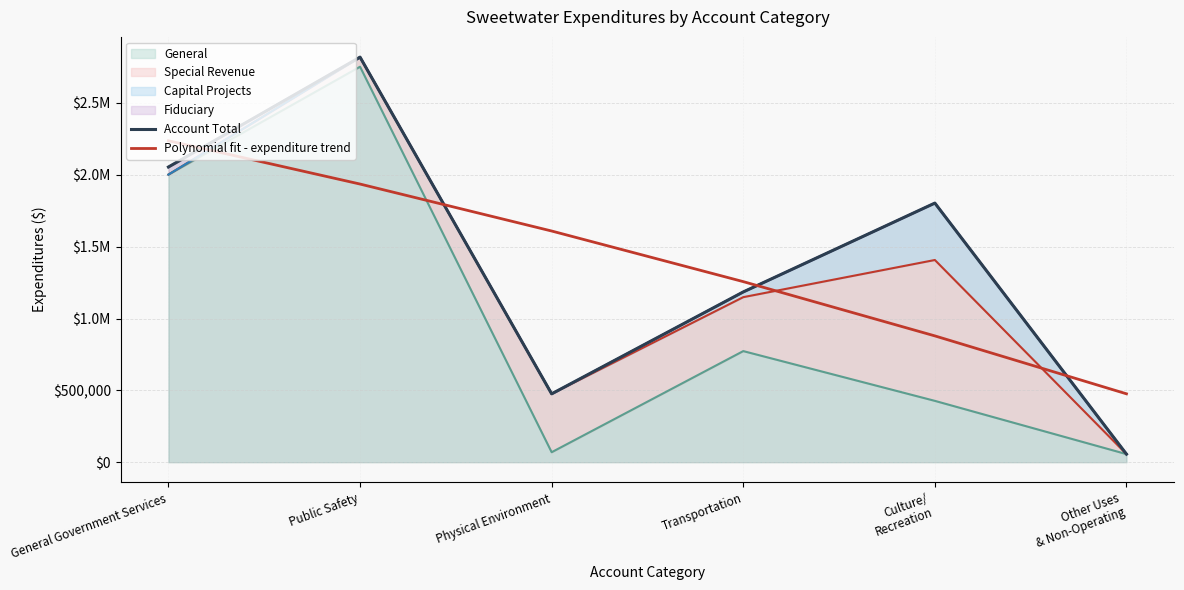

Reading left to right, transcribe all the data shown in this chart.

Account Total: General Government Services=2054404.0	Public Safety=2819004.0	Physical Environment=475724.0	Transportation=1184968.0	Culture/
Recreation=1803354.0	Other Uses
& Non-Operating=56263.0
Polynomial fit - expenditure trend: General Government Services=2237185.1	Public Safety=1935787.0	Physical Environment=1608967.8	Transportation=1256727.5	Culture/
Recreation=879066.1	Other Uses
& Non-Operating=475983.5